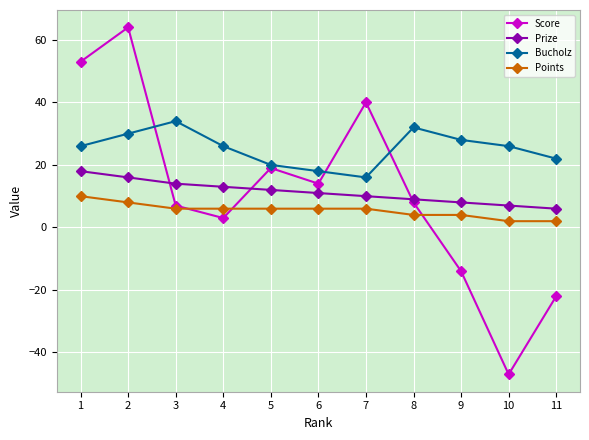

Where is Score nearest to the value 8?

8